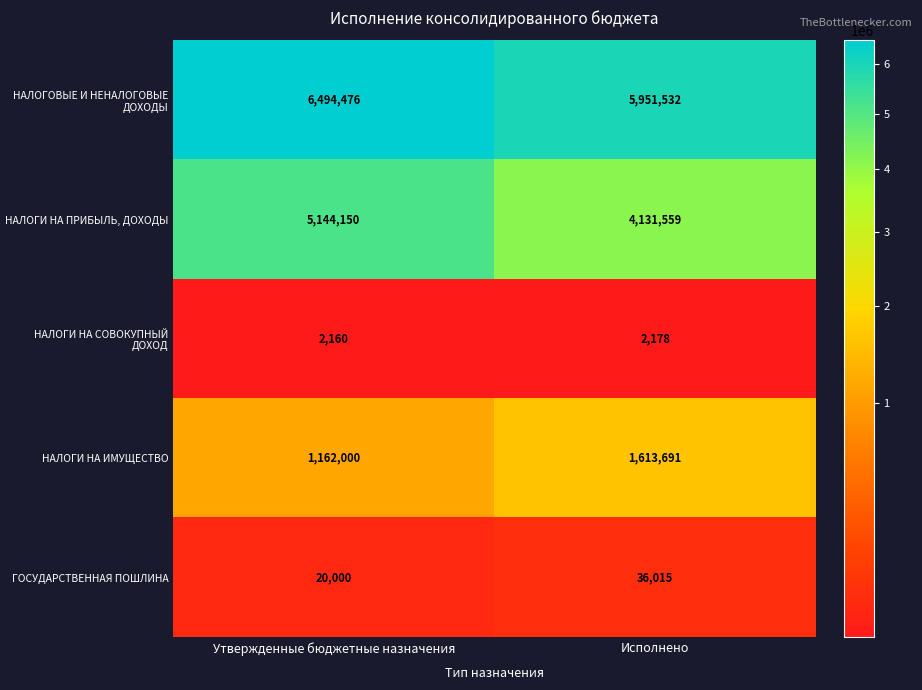

Reading right to left, what are all the values shown in this chart?

НАЛОГОВЫЕ И НЕНАЛОГОВЫЕ ДОХОДЫ: Исполнено=5951532	Утвержденные бюджетные назначения=6494476
НАЛОГИ НА ПРИБЫЛЬ, ДОХОДЫ: Исполнено=4131559	Утвержденные бюджетные назначения=5144150
НАЛОГИ НА СОВОКУПНЫЙ ДОХОД: Исполнено=2178	Утвержденные бюджетные назначения=2160
НАЛОГИ НА ИМУЩЕСТВО: Исполнено=1613691	Утвержденные бюджетные назначения=1162000
ГОСУДАРСТВЕННАЯ ПОШЛИНА: Исполнено=36015	Утвержденные бюджетные назначения=20000